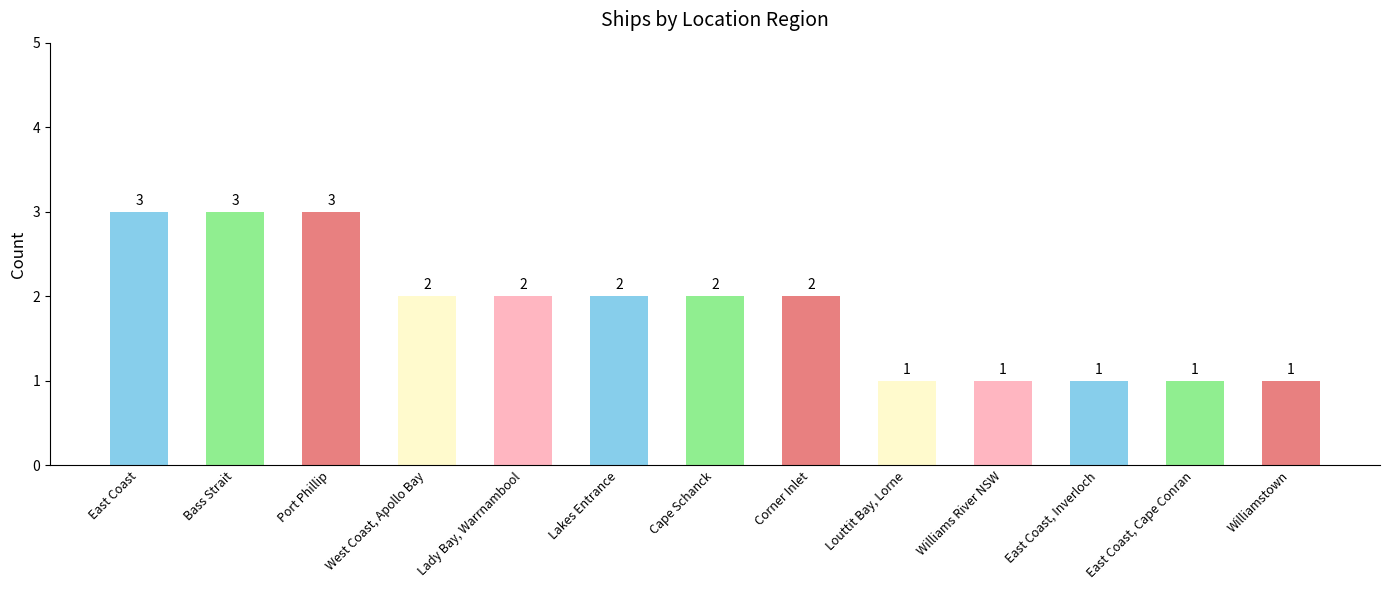

Are the bars horizontal?

No